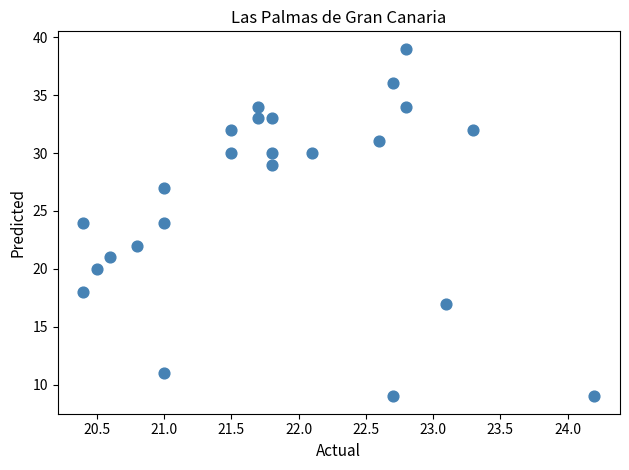

What is the range of Y values (max minus min)?

30